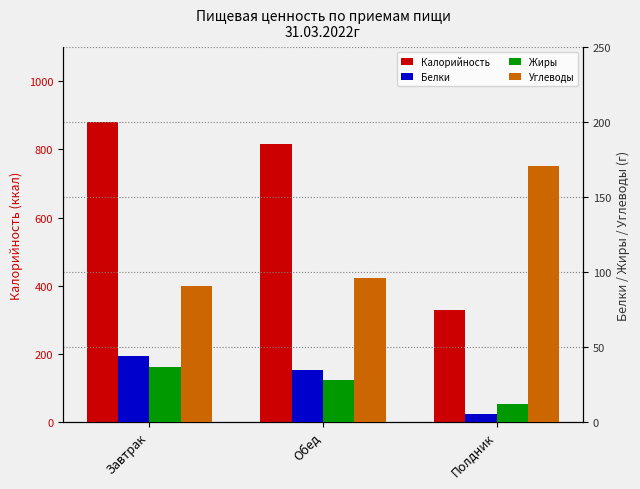

Reading left to right, what are all the values shown in this chart?

Калорийность: Завтрак=881.1	Обед=815.0	Полдник=327.0
Белки: Завтрак=44.2	Обед=34.8	Полдник=5.0
Жиры: Завтрак=36.9	Обед=28.1	Полдник=12.0
Углеводы: Завтрак=90.7	Обед=95.7	Полдник=171.0